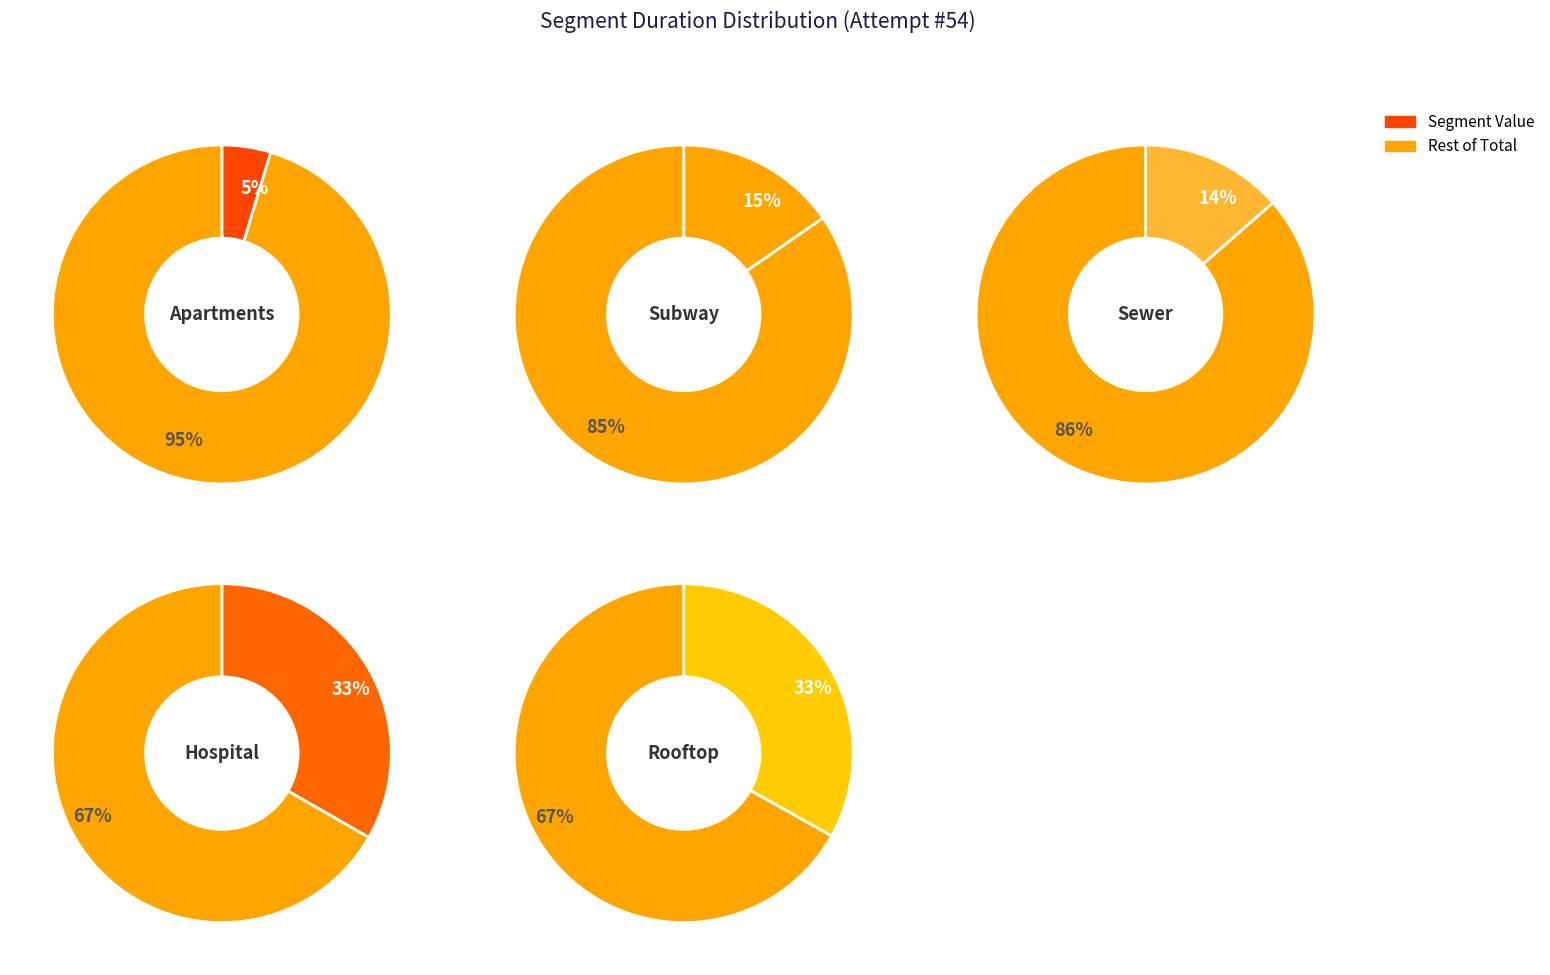

To the nearest percent, what is the difference between the Rooftop and Subway slice percentages?

18%